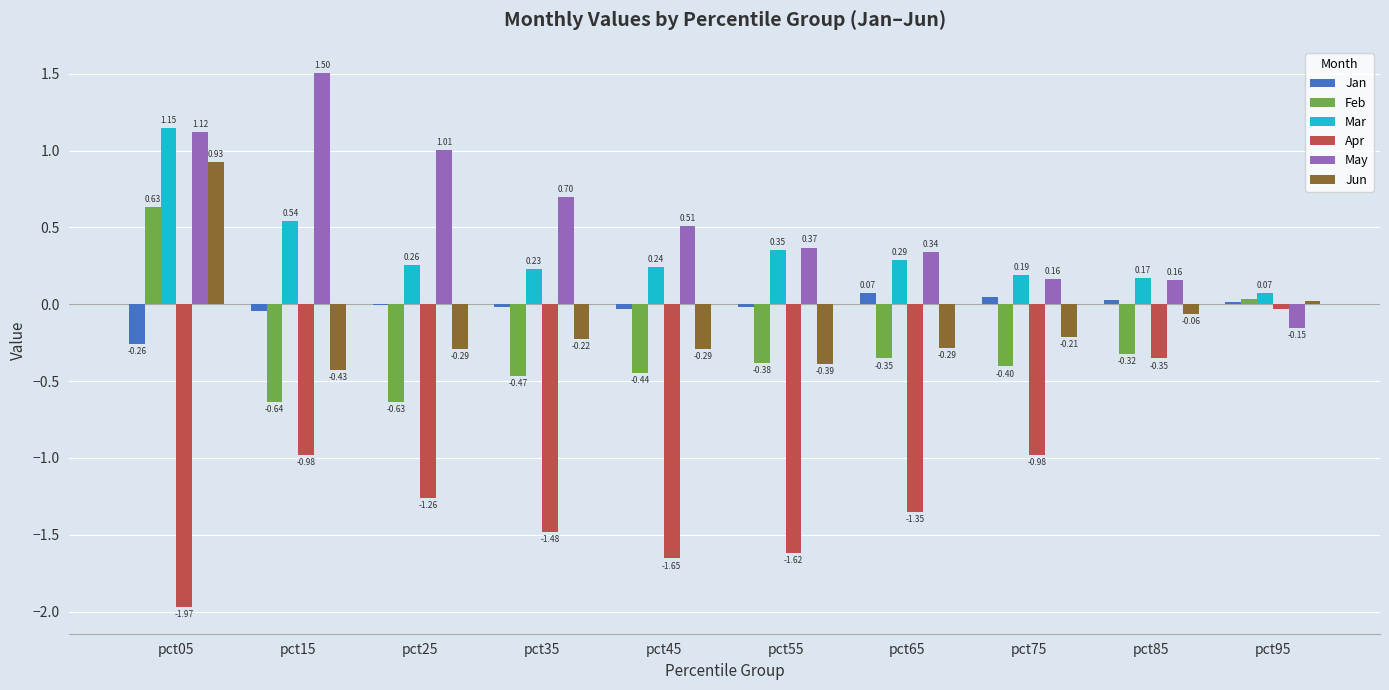

What is the total value across all series at pct05?

1.6